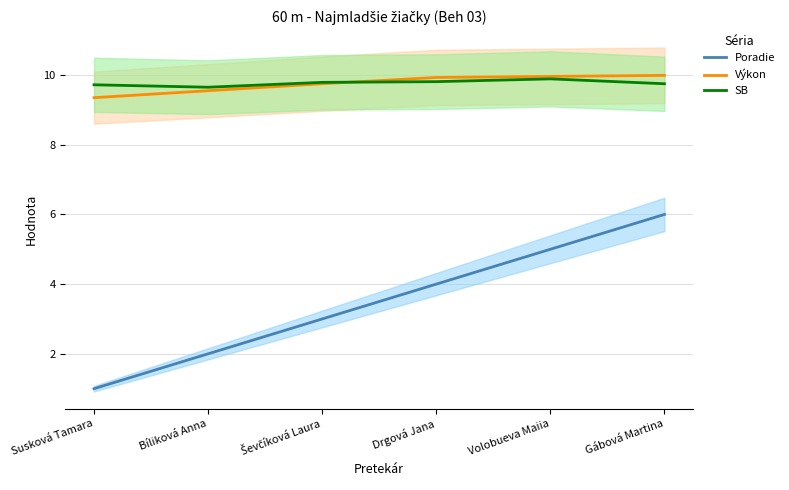

What is the greatest value displayed?

10.0